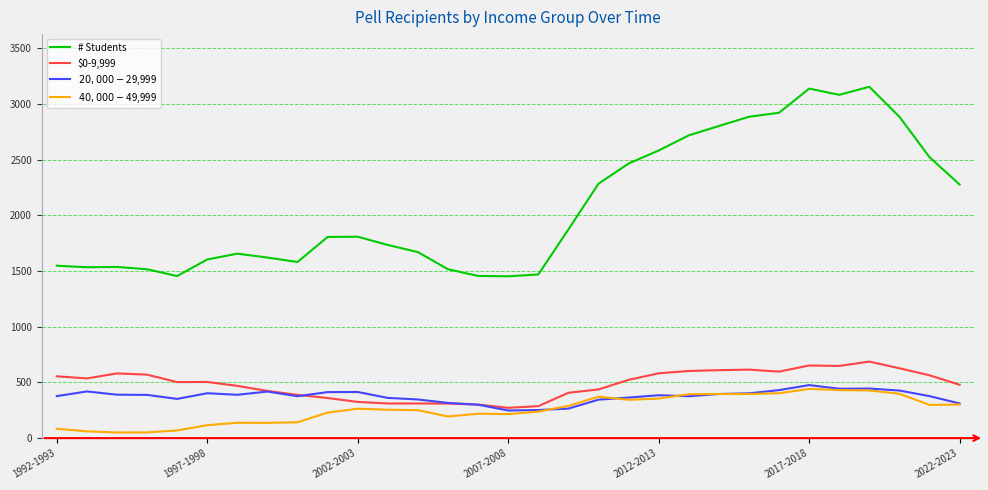

Which series has the largest range (max minus min)?

# Students